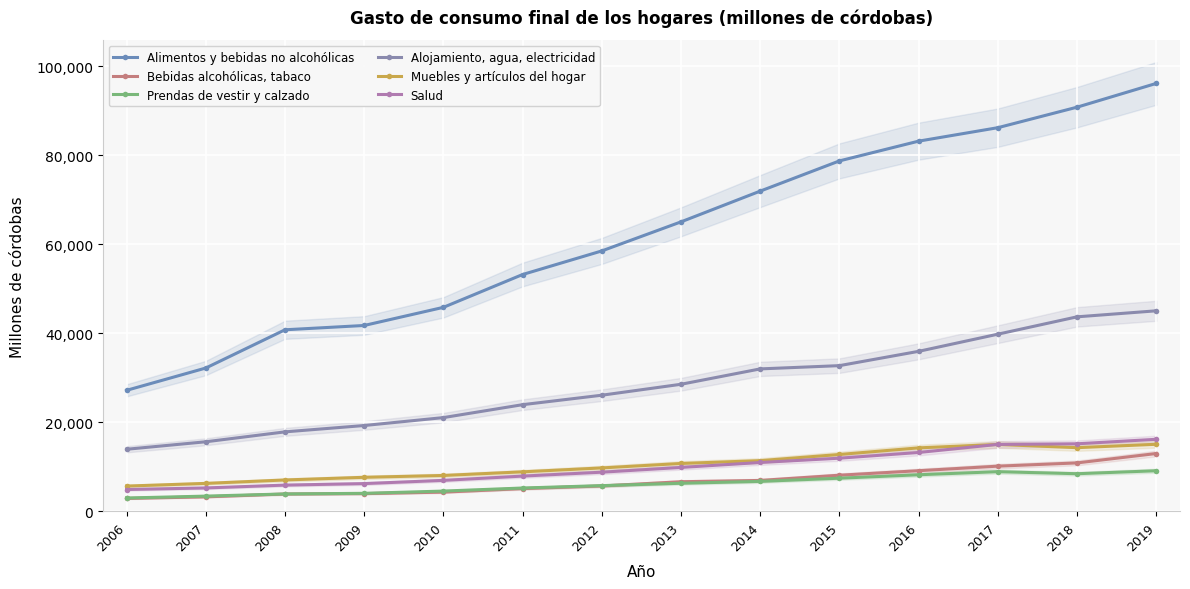

How many times do Prendas de vestir y calzado and Bebidas alcohólicas, tabaco cross each other?

1